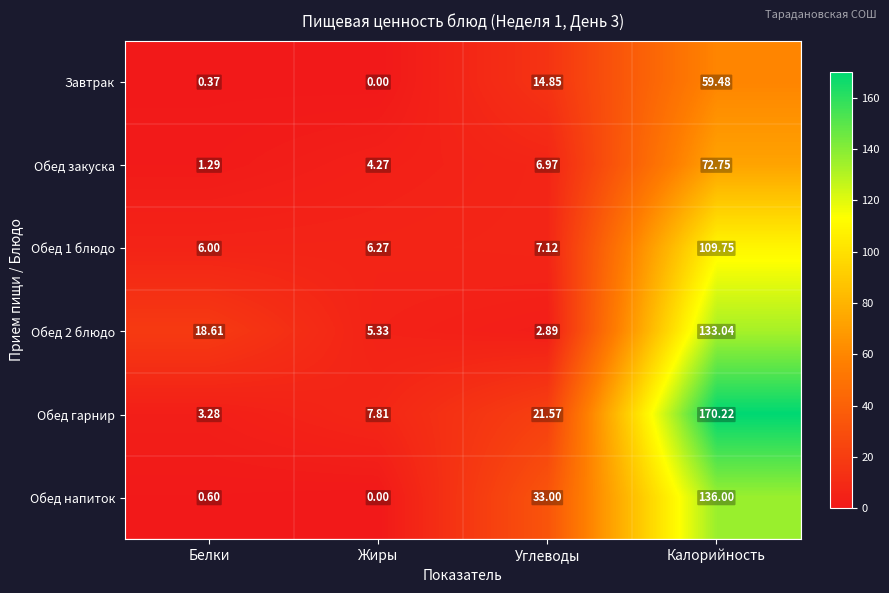

At which label does Обед 2 блюдо reach its minimum?

Углеводы